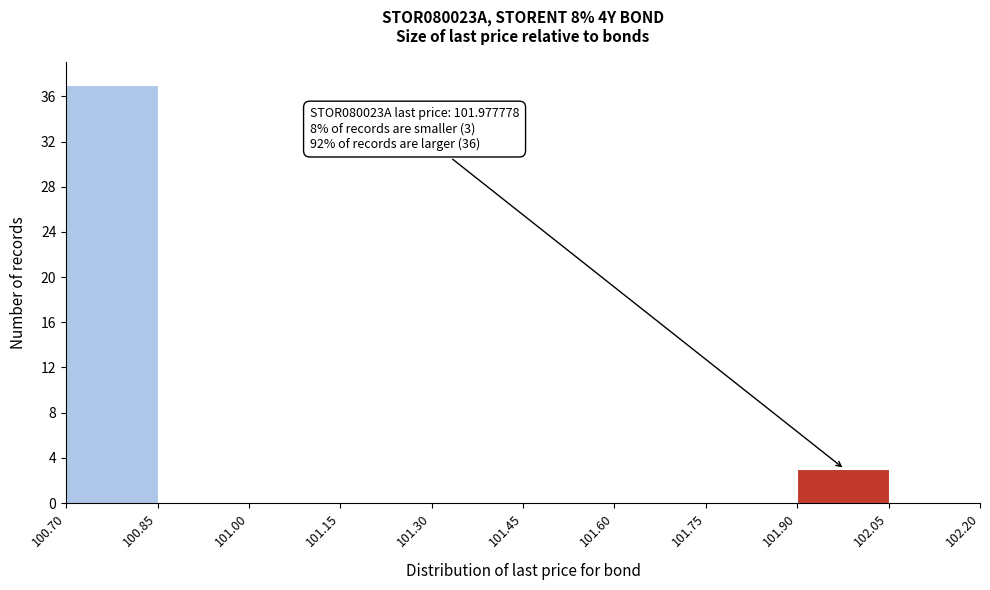

Which range on the x-axis has the tallest bar?

100.70 to 100.85